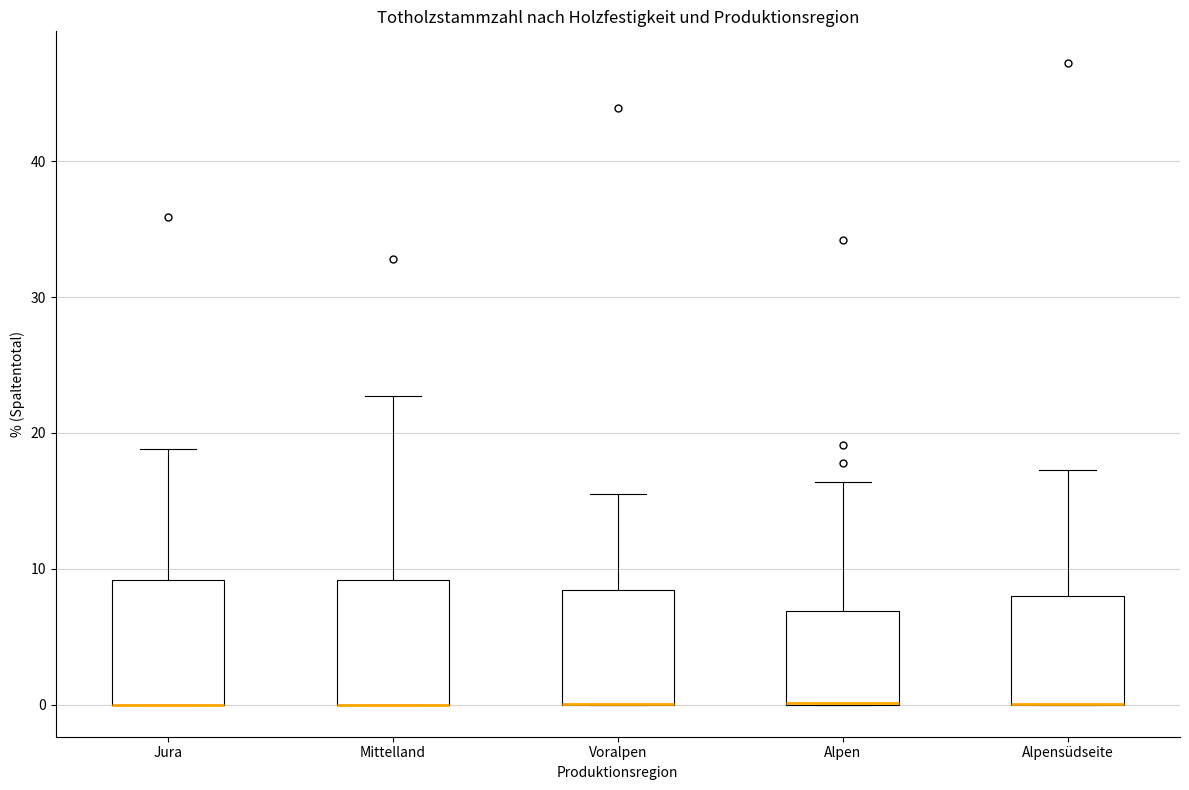

Reading left to right, transcribe this box plot: for each box, give where its median line is, the range the box spans, and where its two whiskers end, as read against the y-axis. The values are not printed on the chart, so give them approximately, as read against the axis.

Jura: median 0 (drawn on the box's lower edge), box 0 to 9, whiskers 0 to 19
Mittelland: median 0 (drawn on the box's lower edge), box 0 to 9, whiskers 0 to 23
Voralpen: median 0 (drawn on the box's lower edge), box 0 to 8, whiskers 0 to 16
Alpen: median 0 (drawn on the box's lower edge), box 0 to 7, whiskers 0 to 16
Alpensüdseite: median 0 (drawn on the box's lower edge), box 0 to 8, whiskers 0 to 17